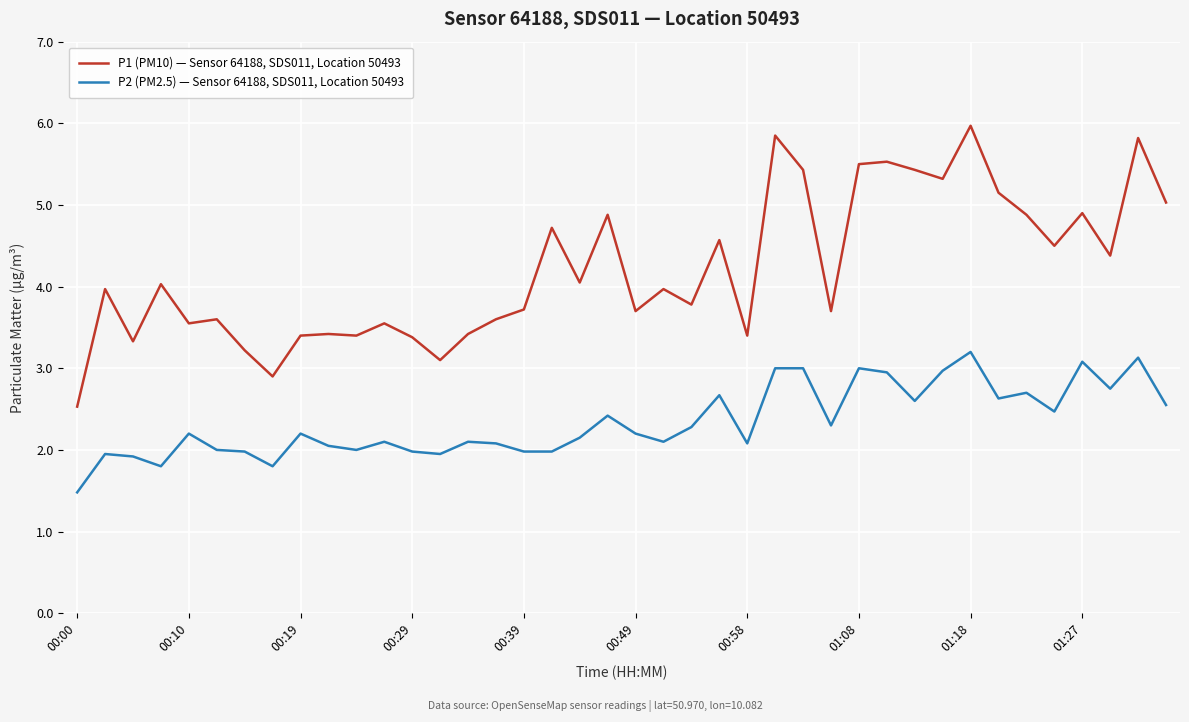

Rank the series by their average value, from highest to lowest.

P1 (PM10) — Sensor 64188, SDS011, Location 50493, P2 (PM2.5) — Sensor 64188, SDS011, Location 50493